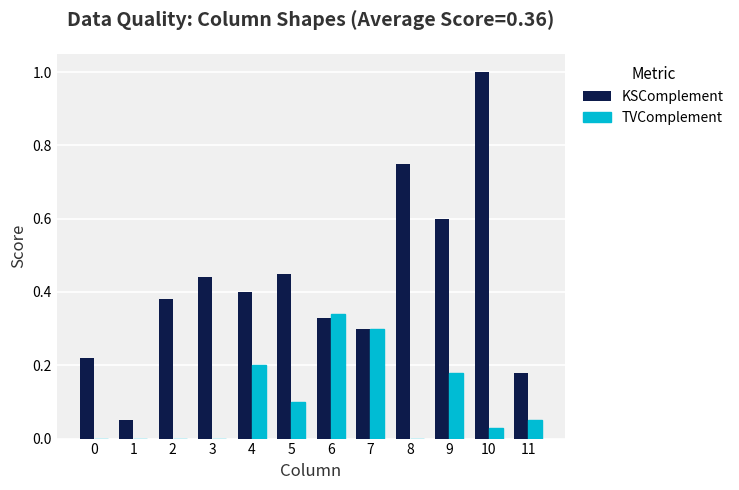

Between 5 and 10, which series saw the biggest shift?

KSComplement